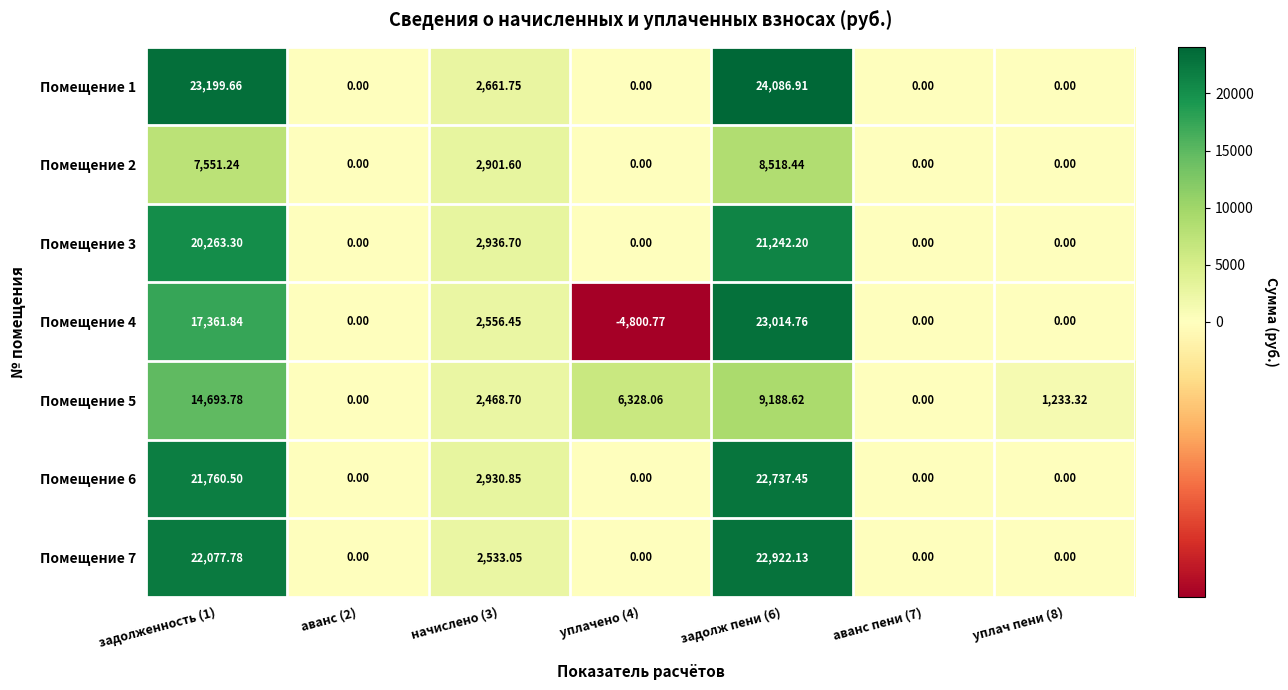

What is the difference between the highest and lowest values at задолж пени (6)?

15568.5